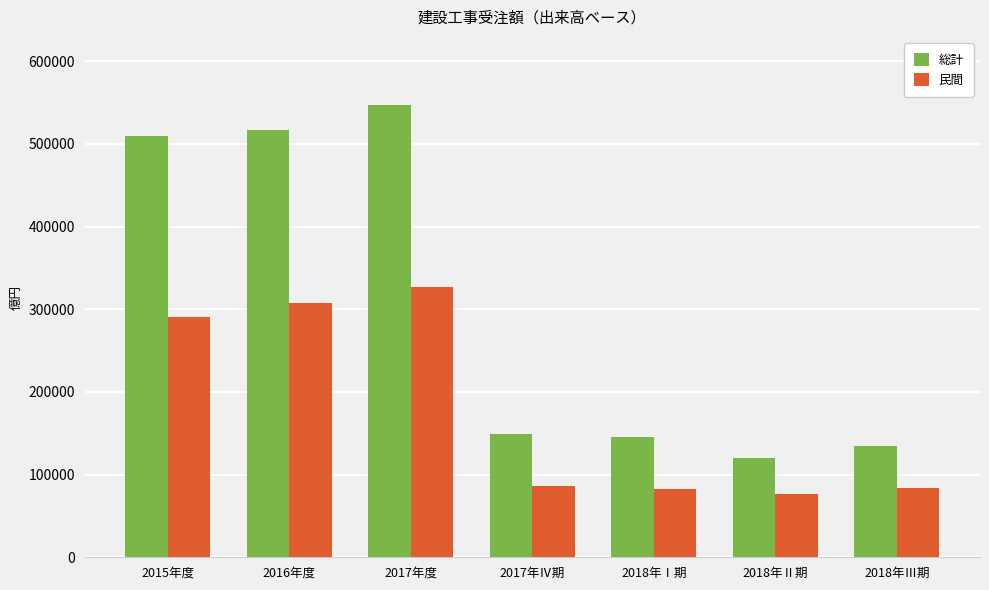

How many groups of bars are there?

7